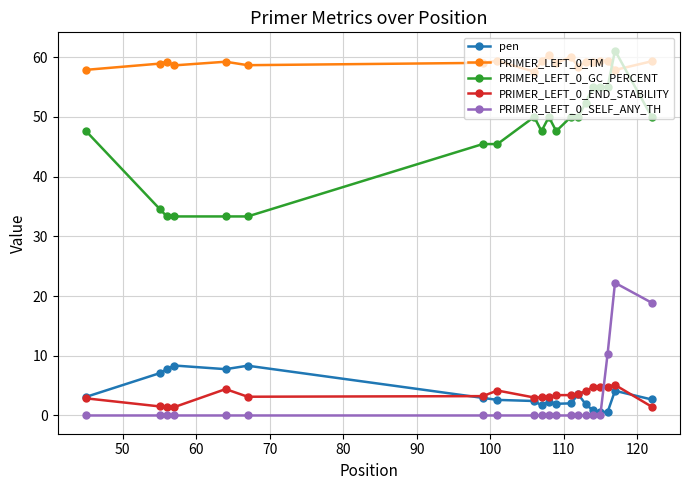

What is the sum of all PRIMER_LEFT_0_SELF_ANY_TH values?

51.5